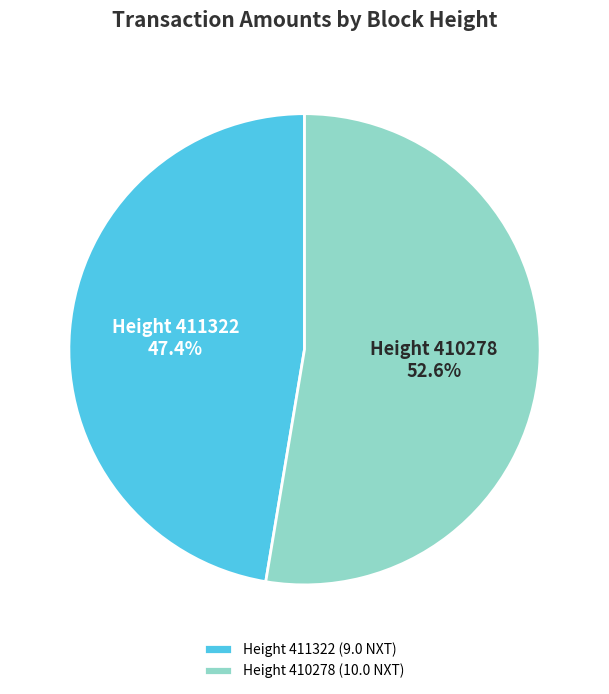

Is the sum of Height 410278 and Height 411322 greater than half?

Yes